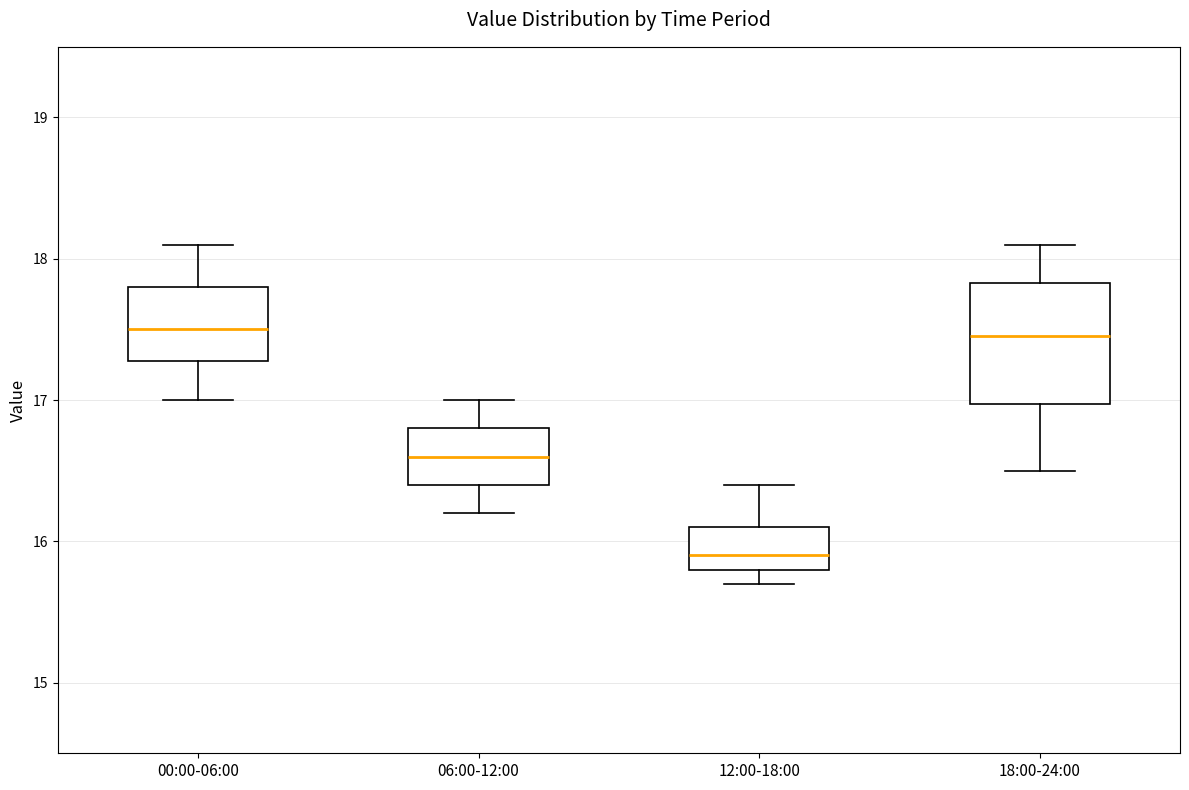

Reading left to right, transcribe this box plot: for each box, give where its median line is, the range the box spans, and where its two whiskers end, as read against the y-axis. The values are not printed on the chart, so give them approximately, as read against the axis.

00:00-06:00: median 17.5, box 17.3 to 17.8, whiskers 17.0 to 18.1
06:00-12:00: median 16.6, box 16.4 to 16.8, whiskers 16.2 to 17.0
12:00-18:00: median 15.9, box 15.8 to 16.1, whiskers 15.7 to 16.4
18:00-24:00: median 17.5, box 17.0 to 17.8, whiskers 16.5 to 18.1